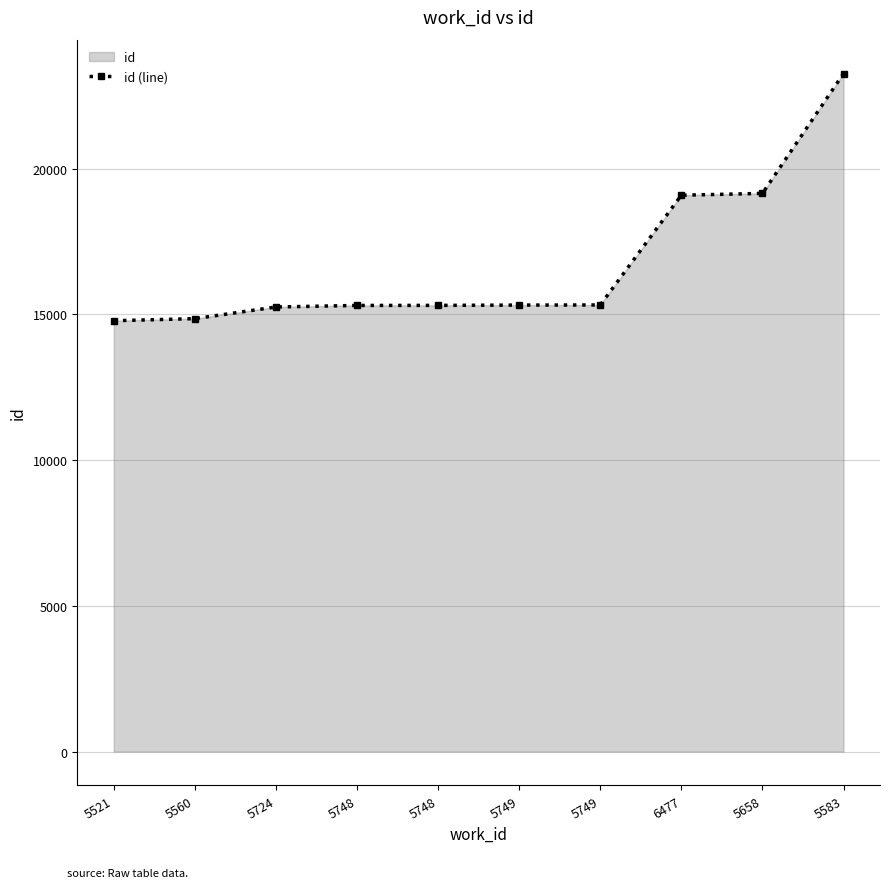

What is the difference between the maximum and minimum values?

8482